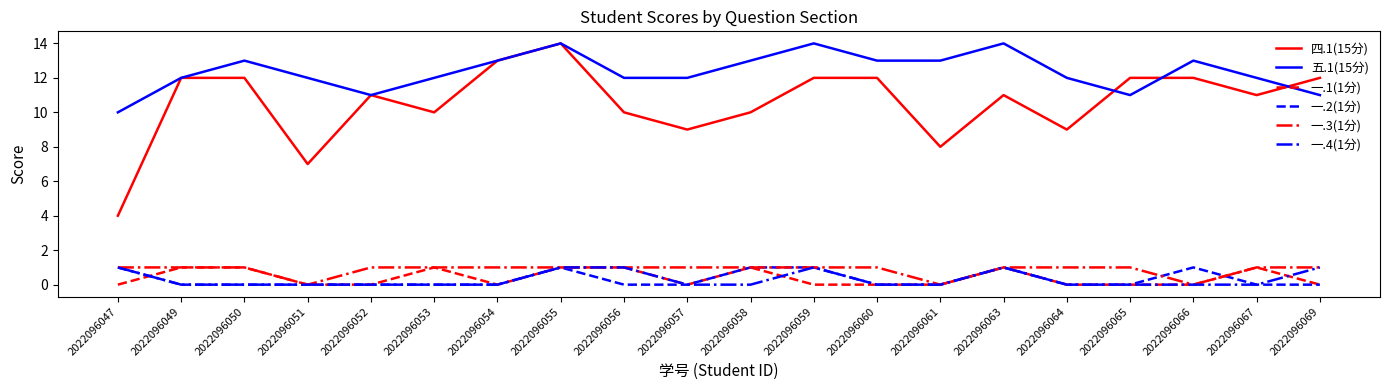

Reading left to right, extract all data points from this chart.

四.1(15分): 2022096047=4	2022096049=12	2022096050=12	2022096051=7	2022096052=11	2022096053=10	2022096054=13	2022096055=14	2022096056=10	2022096057=9	2022096058=10	2022096059=12	2022096060=12	2022096061=8	2022096063=11	2022096064=9	2022096065=12	2022096066=12	2022096067=11	2022096069=12
五.1(15分): 2022096047=10	2022096049=12	2022096050=13	2022096051=12	2022096052=11	2022096053=12	2022096054=13	2022096055=14	2022096056=12	2022096057=12	2022096058=13	2022096059=14	2022096060=13	2022096061=13	2022096063=14	2022096064=12	2022096065=11	2022096066=13	2022096067=12	2022096069=11
一.1(1分): 2022096047=0	2022096049=1	2022096050=1	2022096051=0	2022096052=0	2022096053=1	2022096054=0	2022096055=1	2022096056=1	2022096057=0	2022096058=1	2022096059=0	2022096060=0	2022096061=0	2022096063=1	2022096064=0	2022096065=0	2022096066=0	2022096067=1	2022096069=0
一.2(1分): 2022096047=1	2022096049=0	2022096050=0	2022096051=0	2022096052=0	2022096053=0	2022096054=0	2022096055=1	2022096056=0	2022096057=0	2022096058=1	2022096059=1	2022096060=0	2022096061=0	2022096063=1	2022096064=0	2022096065=0	2022096066=1	2022096067=0	2022096069=0
一.3(1分): 2022096047=1	2022096049=1	2022096050=1	2022096051=0	2022096052=1	2022096053=1	2022096054=1	2022096055=1	2022096056=1	2022096057=1	2022096058=1	2022096059=1	2022096060=1	2022096061=0	2022096063=1	2022096064=1	2022096065=1	2022096066=0	2022096067=1	2022096069=1
一.4(1分): 2022096047=1	2022096049=0	2022096050=0	2022096051=0	2022096052=0	2022096053=0	2022096054=0	2022096055=1	2022096056=1	2022096057=0	2022096058=0	2022096059=1	2022096060=0	2022096061=0	2022096063=1	2022096064=0	2022096065=0	2022096066=0	2022096067=0	2022096069=1